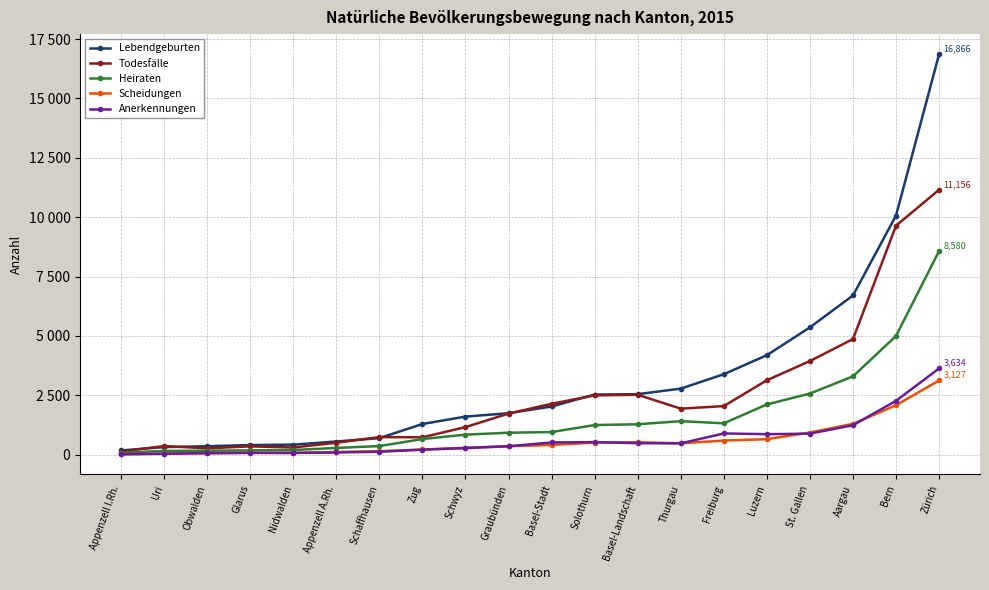

What is the difference between the Heiraten values at Bern and Obwalden?

4831